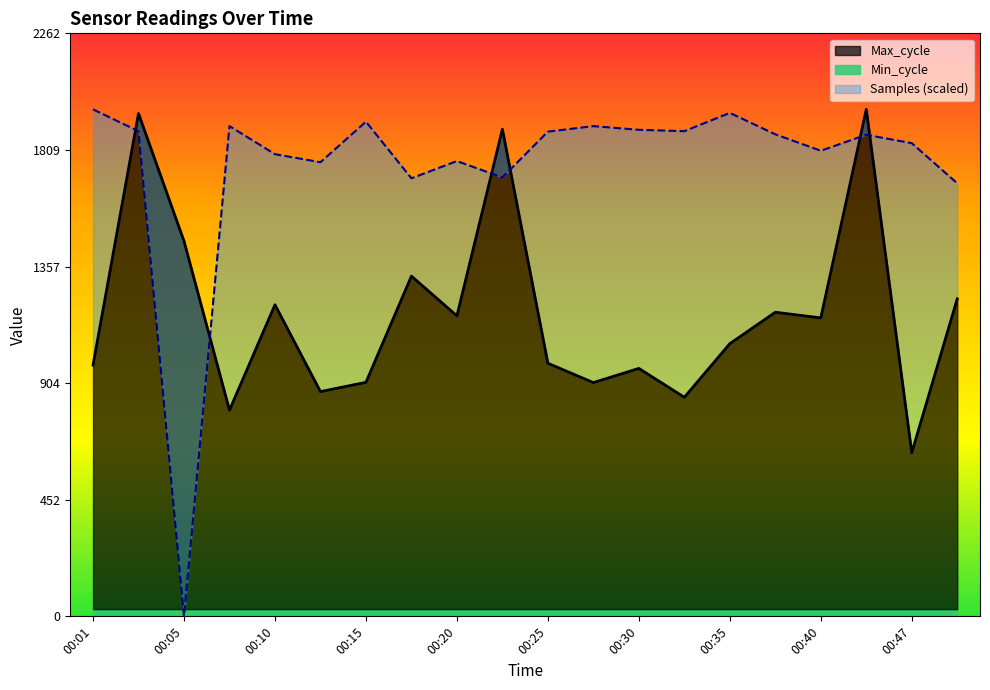

What is the minimum value for Max_cycle?

635